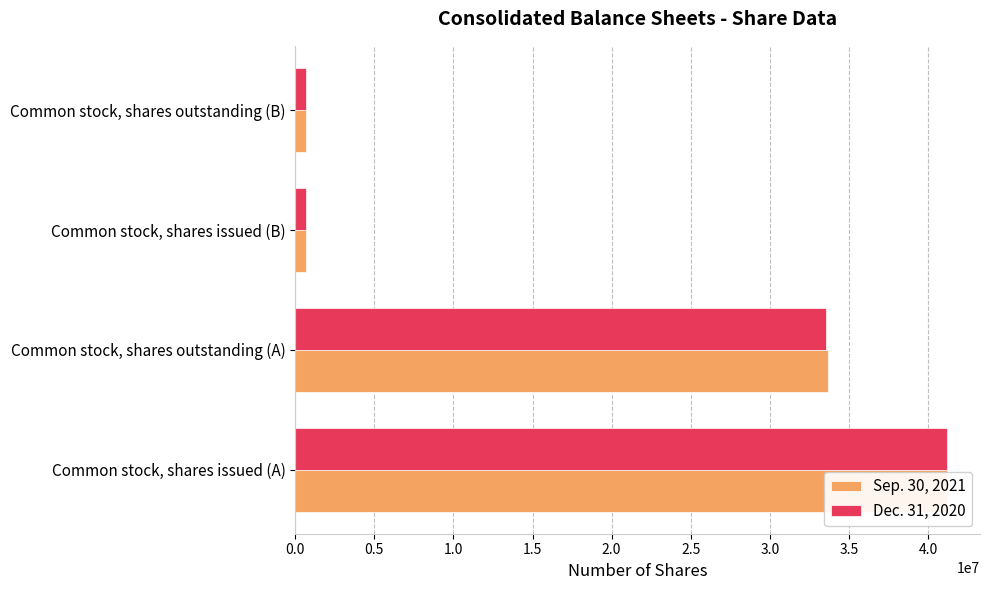

What is the difference between the maximum and second lowest values in the Sep. 30, 2021 series?

40562496